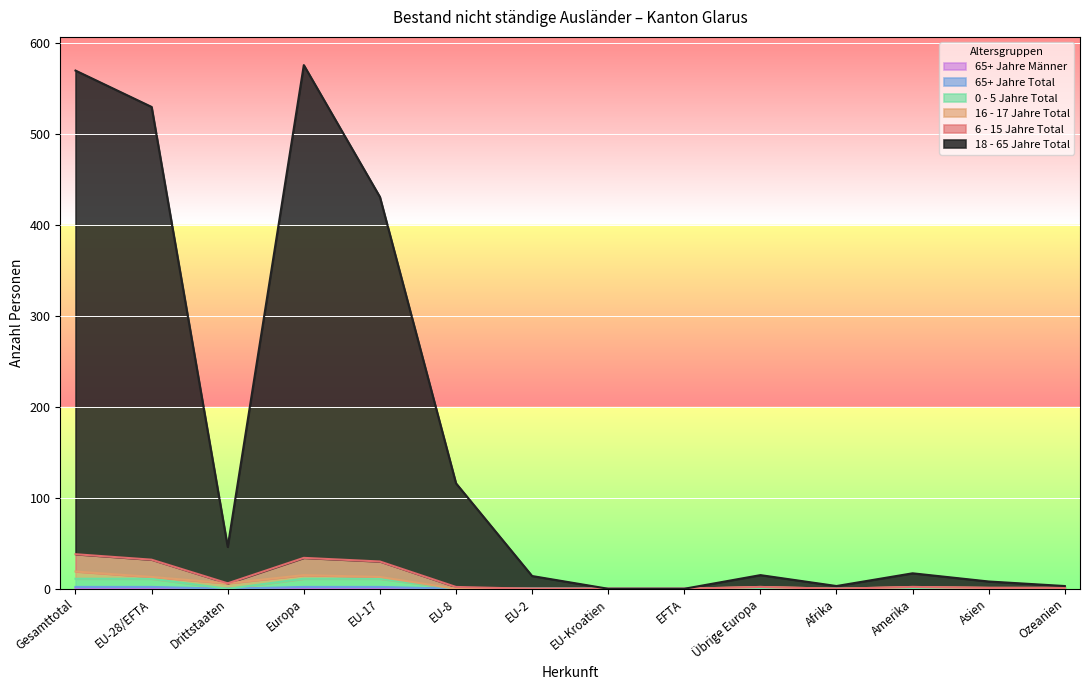

True or false: 0 - 5 Jahre Total and 18 - 65 Jahre Total intersect in this chart.

False